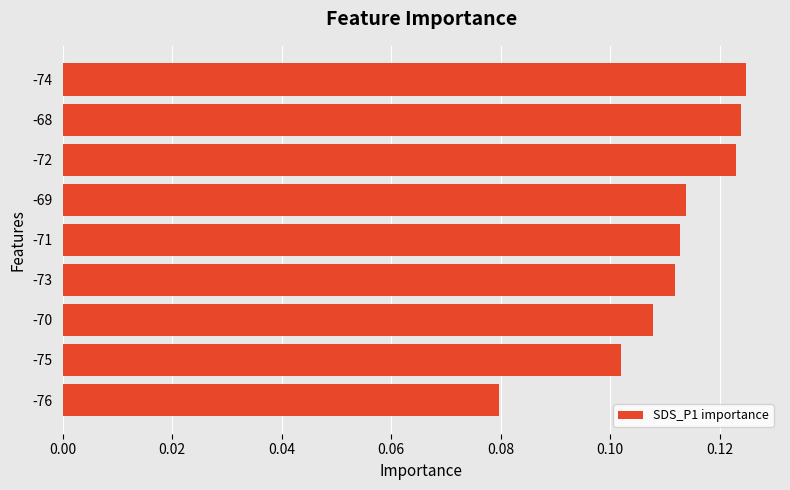

Are the bars horizontal?

Yes